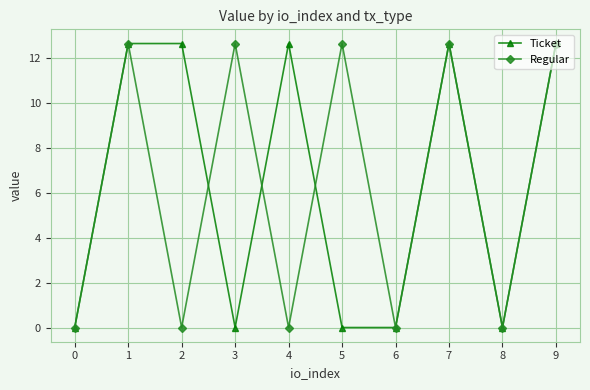

How many interior local peaks does the Regular series have?

4